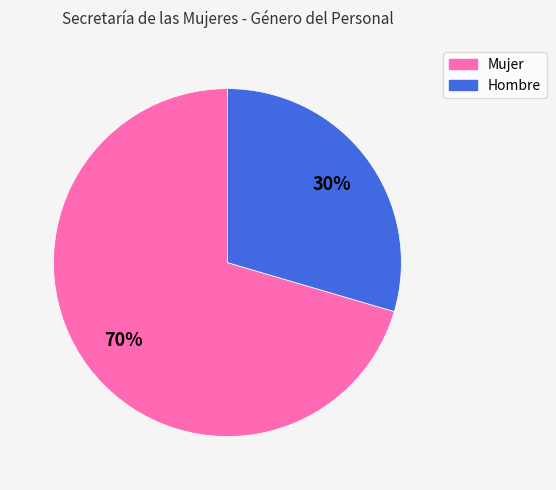

Do Hombre and Mujer together represent more than half of the pie?

Yes